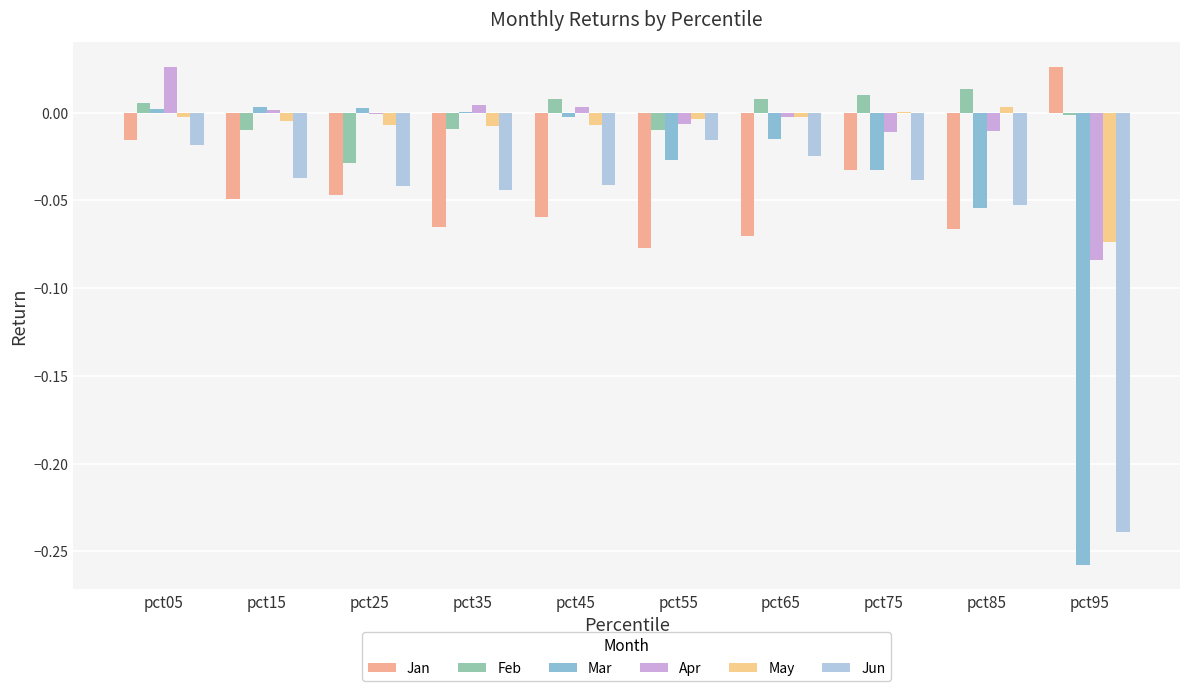

Count the Jan values in the range 0 to 1.

1